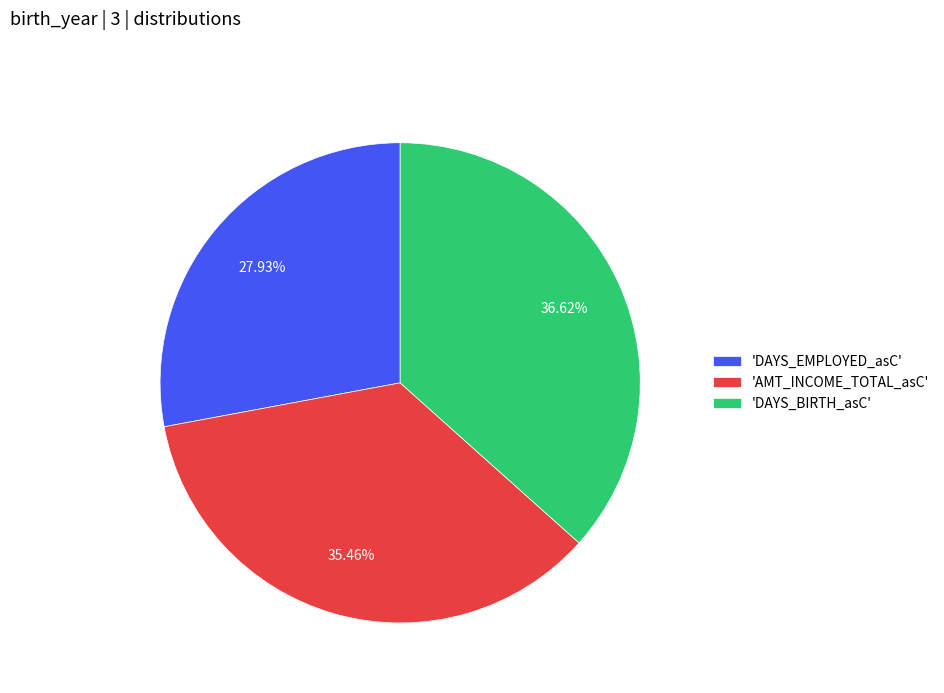

Rank the categories by value from highest to lowest.

'DAYS_BIRTH_asC', 'AMT_INCOME_TOTAL_asC', 'DAYS_EMPLOYED_asC'